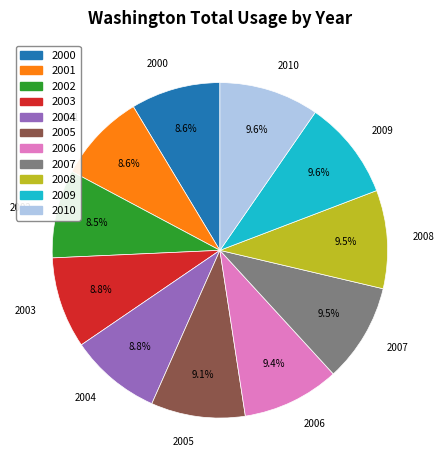

Count the number of slices in the pie.

11